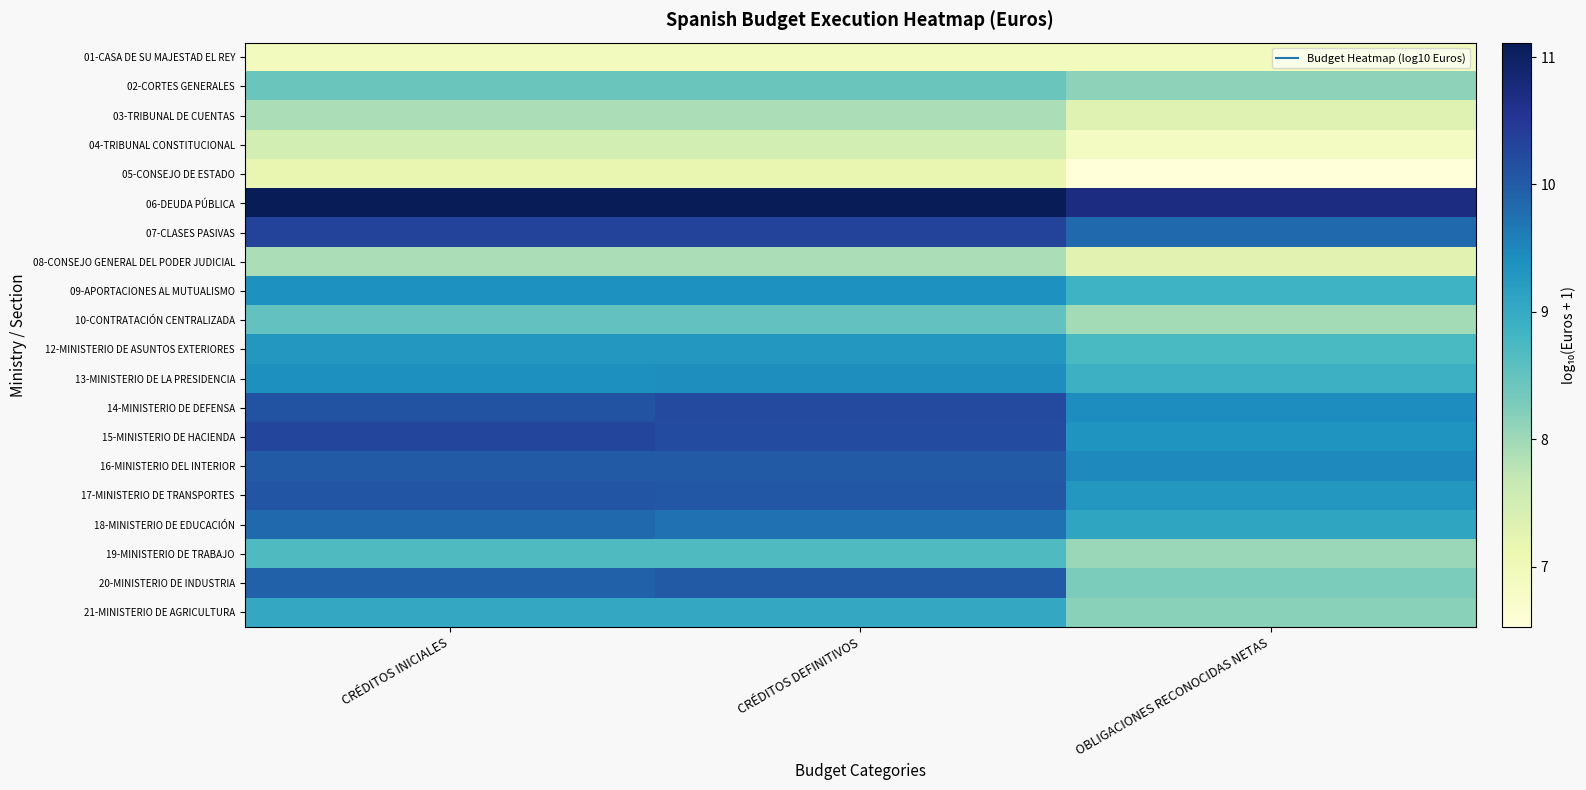

Rank the series at CRÉDITOS INICIALES from lowest to highest value.

01-CASA DE SU MAJESTAD EL REY, 05-CONSEJO DE ESTADO, 04-TRIBUNAL CONSTITUCIONAL, 08-CONSEJO GENERAL DEL PODER JUDICIAL, 03-TRIBUNAL DE CUENTAS, 02-CORTES GENERALES, 10-CONTRATACIÓN CENTRALIZADA, 19-MINISTERIO DE TRABAJO, 21-MINISTERIO DE AGRICULTURA, 12-MINISTERIO DE ASUNTOS EXTERIORES, 09-APORTACIONES AL MUTUALISMO, 13-MINISTERIO DE LA PRESIDENCIA, 18-MINISTERIO DE EDUCACIÓN, 20-MINISTERIO DE INDUSTRIA, 16-MINISTERIO DEL INTERIOR, 17-MINISTERIO DE TRANSPORTES, 14-MINISTERIO DE DEFENSA, 15-MINISTERIO DE HACIENDA, 07-CLASES PASIVAS, 06-DEUDA PÚBLICA